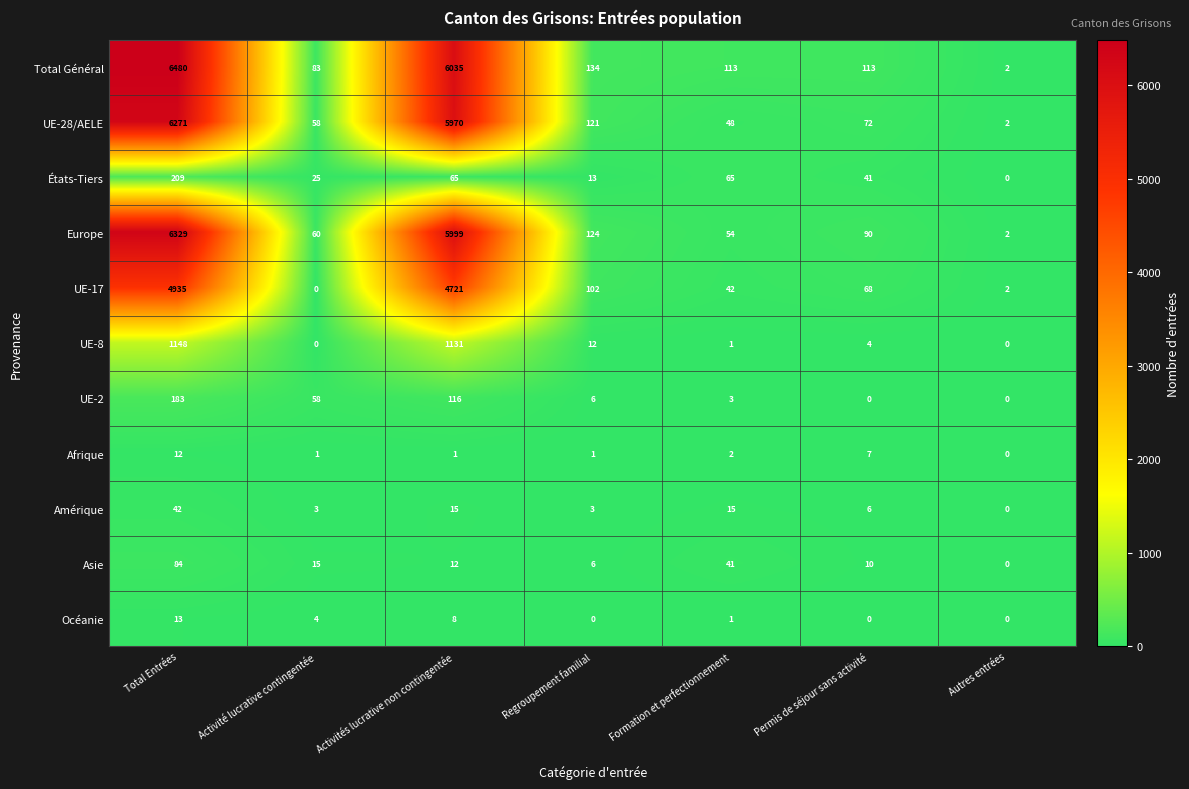

How many categories are shown in the chart?

7